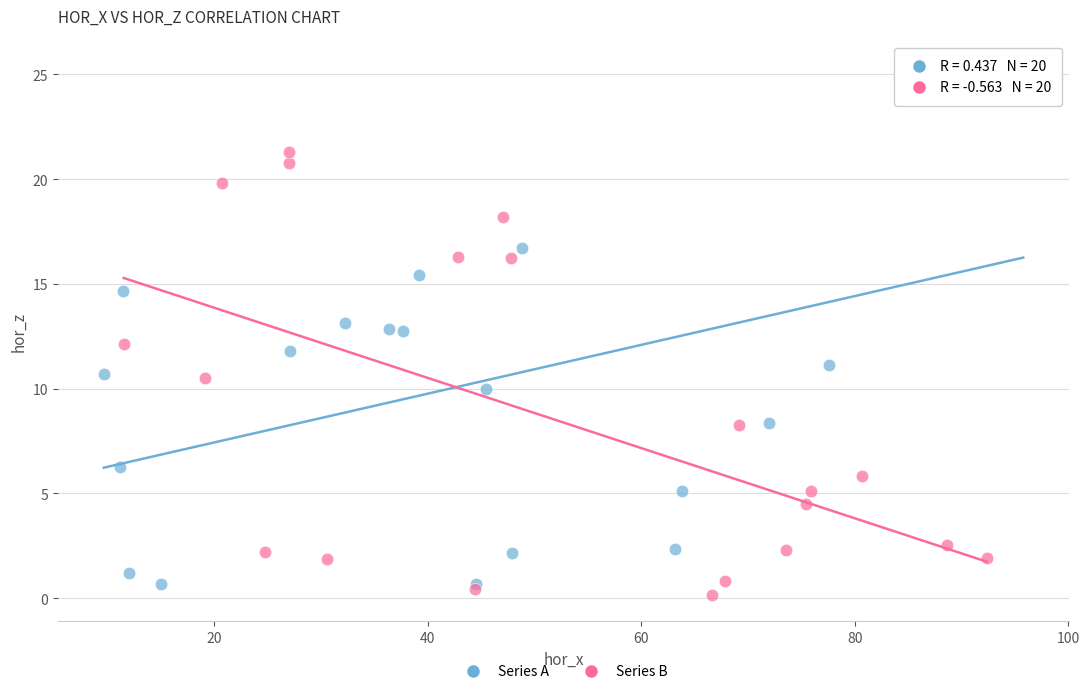

Which series has the largest Y range (max minus min)?

Series A